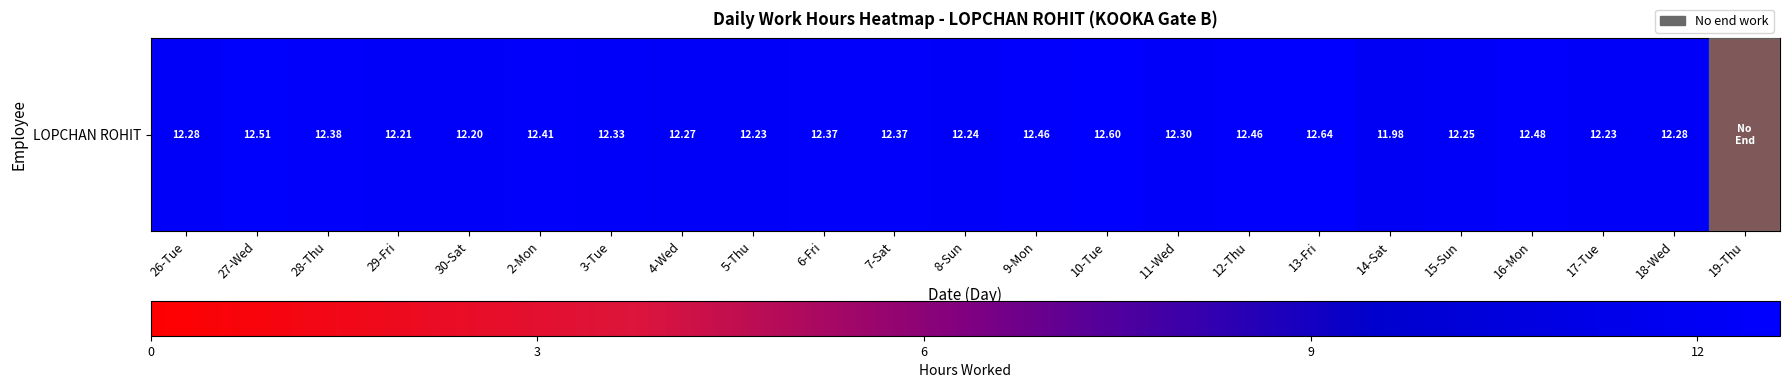

List the labels in order of value, smallest first.

19-Thu, 14-Sat, 30-Sat, 29-Fri, 5-Thu, 17-Tue, 8-Sun, 15-Sun, 4-Wed, 26-Tue, 18-Wed, 11-Wed, 3-Tue, 6-Fri, 7-Sat, 28-Thu, 2-Mon, 9-Mon, 12-Thu, 16-Mon, 27-Wed, 10-Tue, 13-Fri